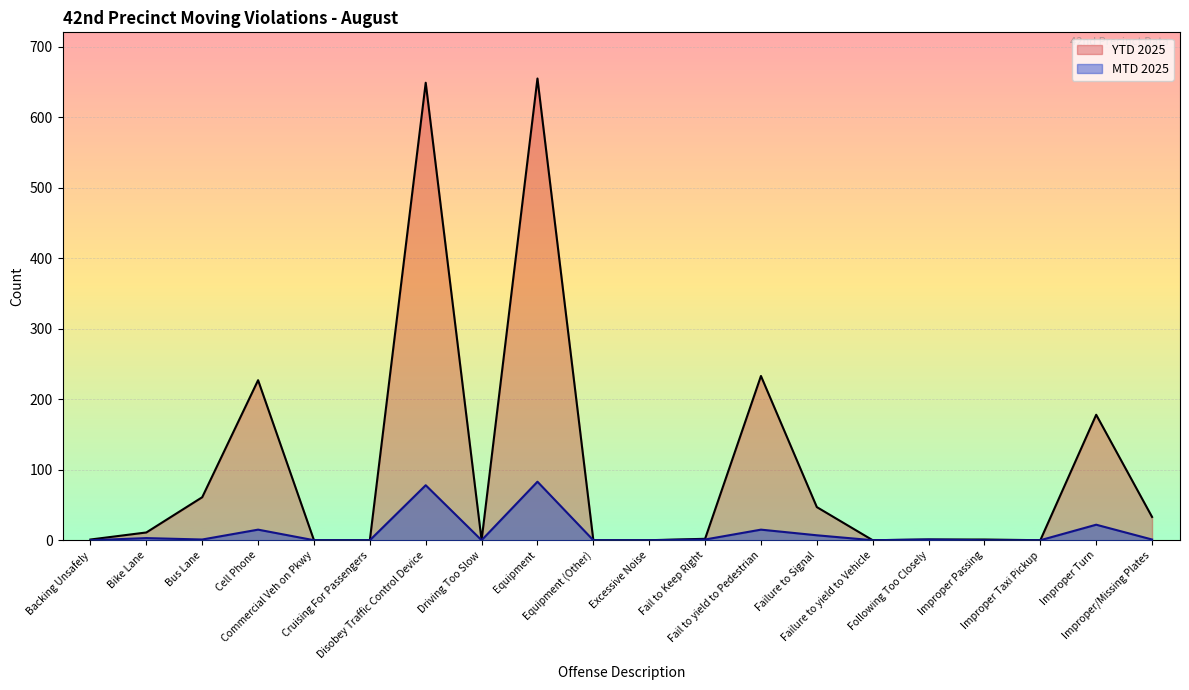

What position from the right is Bus Lane?

18